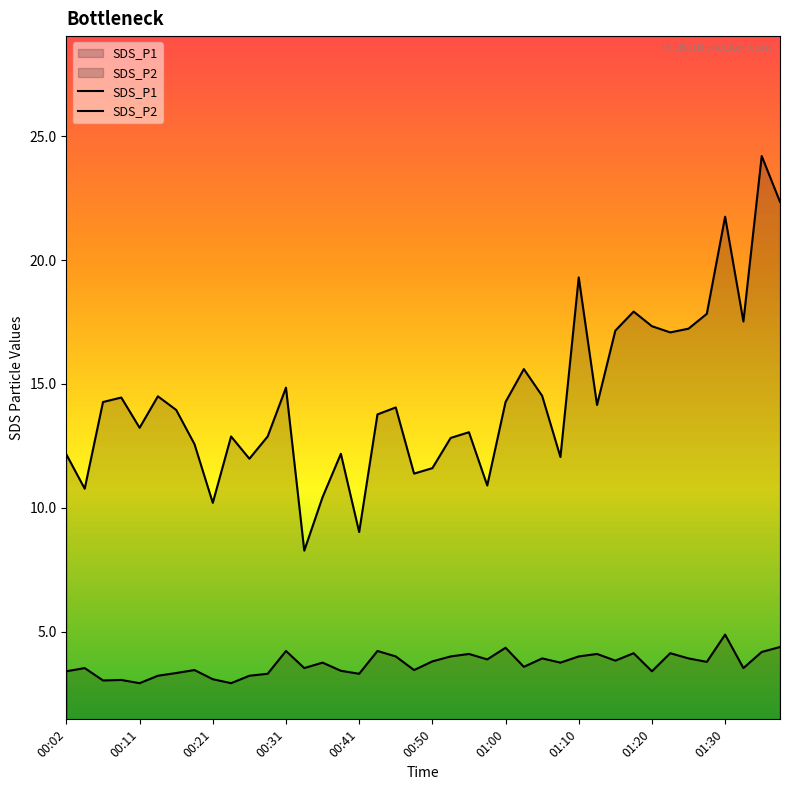

Rank the series by their average value, from highest to lowest.

SDS_P1, SDS_P2